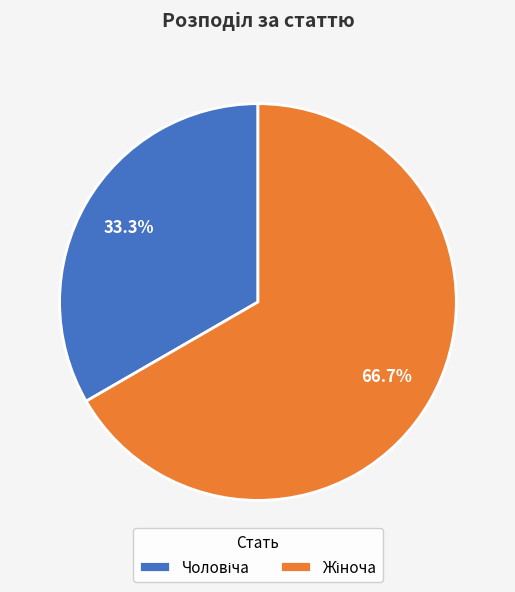

Is there any slice that represents more than half of the pie?

Yes